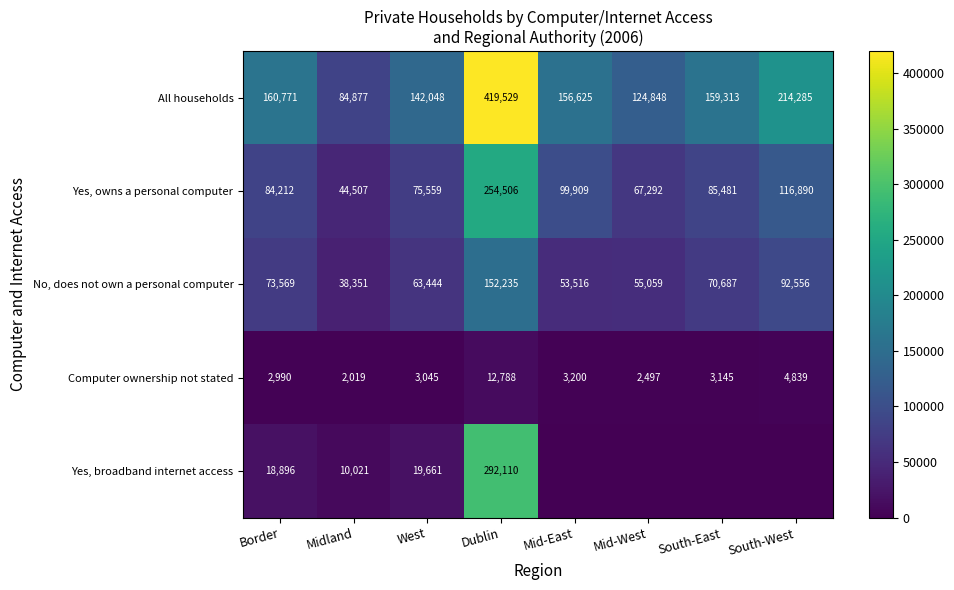

The value of Computer ownership not stated at Mid-West is 3315. True or false?

False